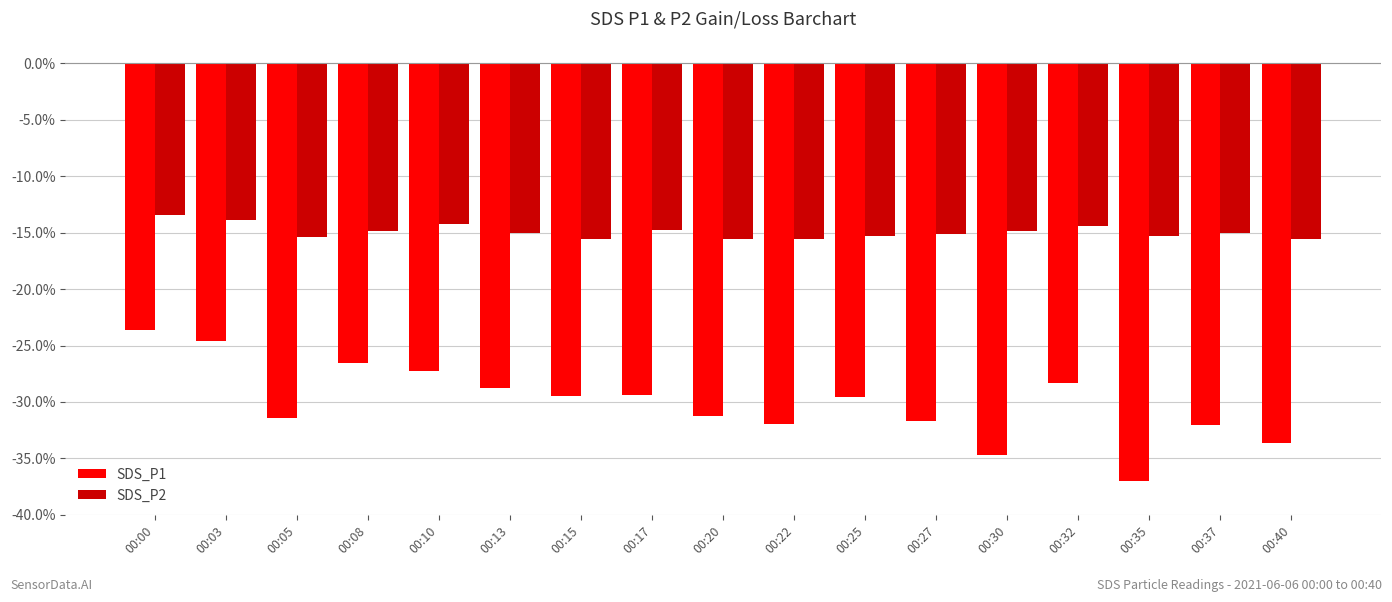

At 00:22, list the series in order from largest to smallest.

SDS_P2, SDS_P1